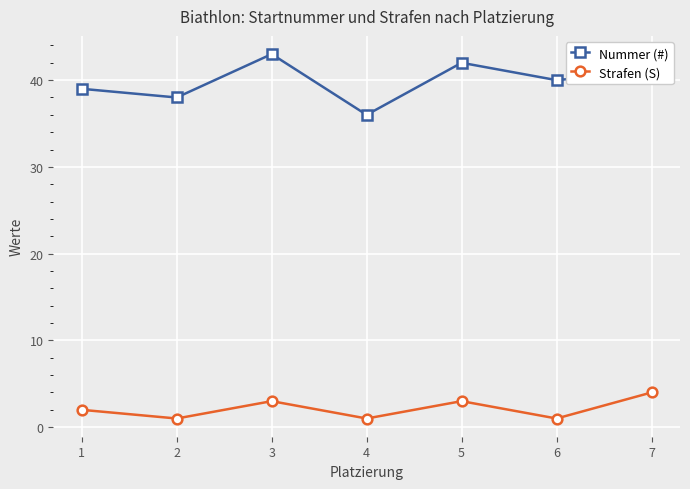

What is the difference between the highest and lowest values at 5?

39